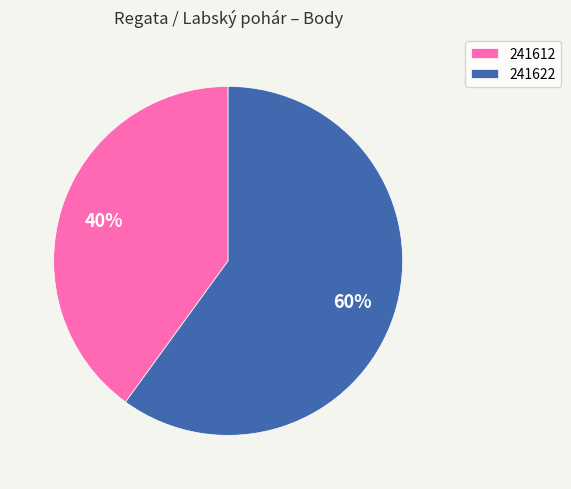

To the nearest percent, what is the difference between the largest and smallest slice percentages?

20%